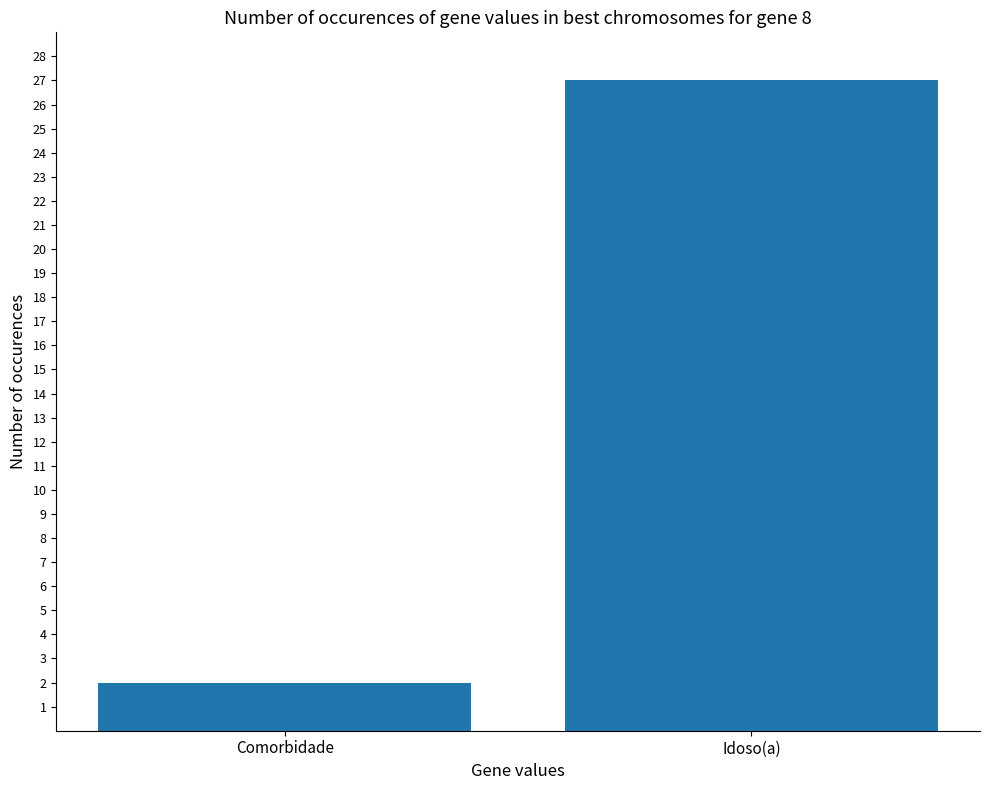

Reading right to left, what are all the values shown in this chart?

27	2